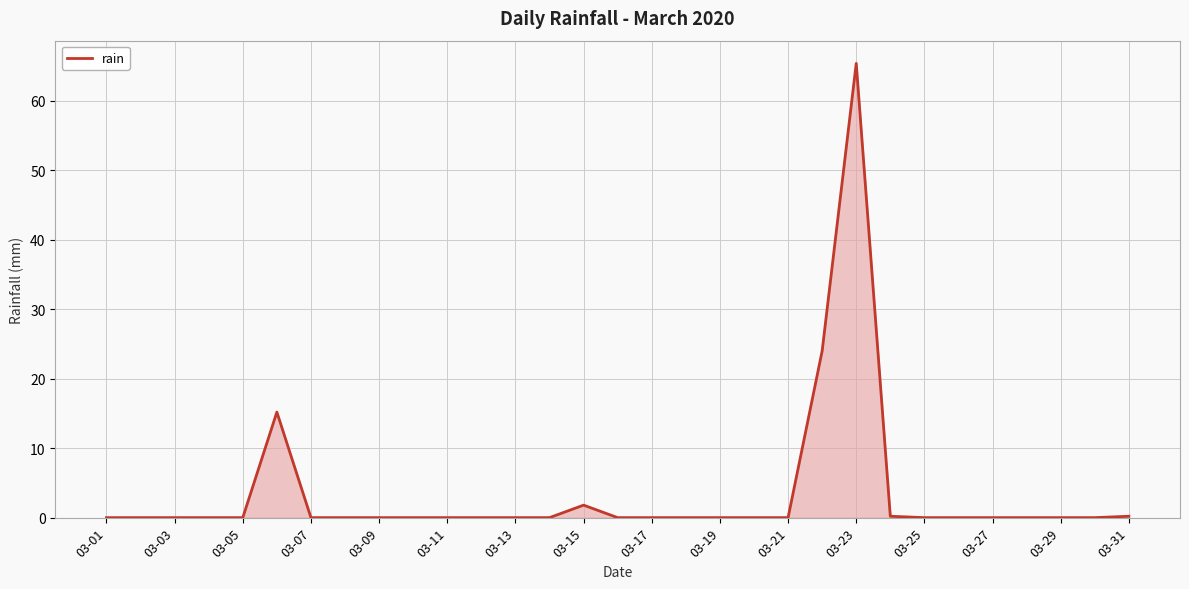

What is the maximum value shown in the chart?

65.4